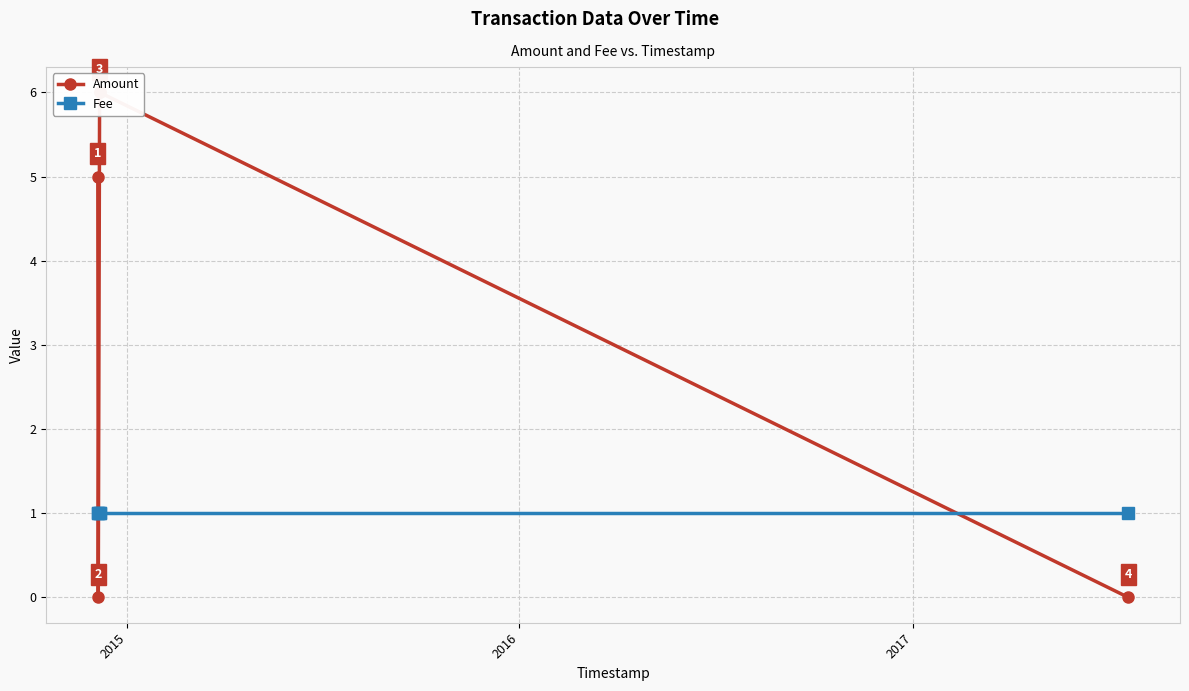

What is the difference between the maximum and minimum values in the Amount series?

6